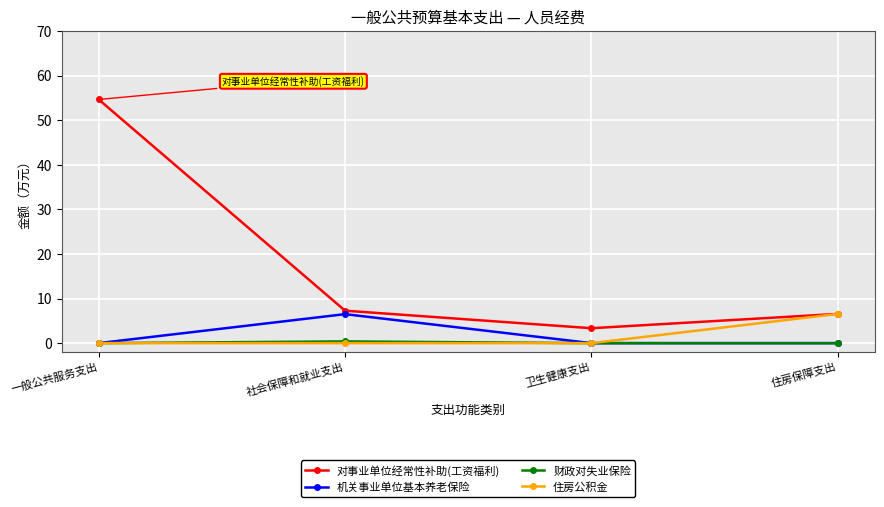

What is the label of the 3rd point from the right?

社会保障和就业支出